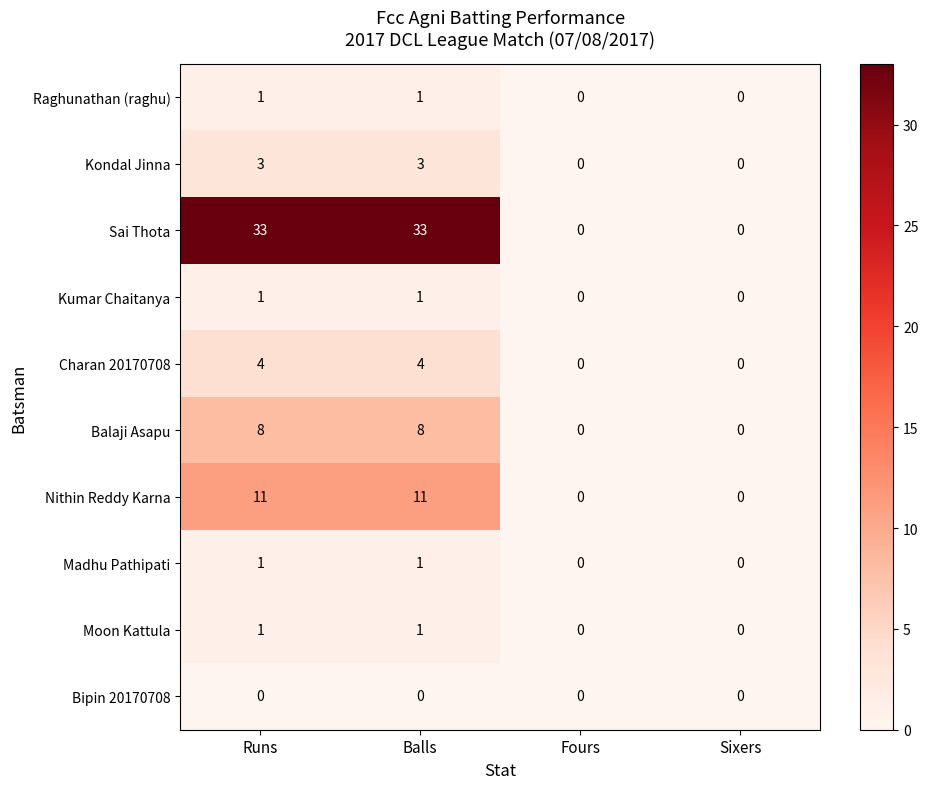

Which series has the largest total across all categories?

Sai Thota